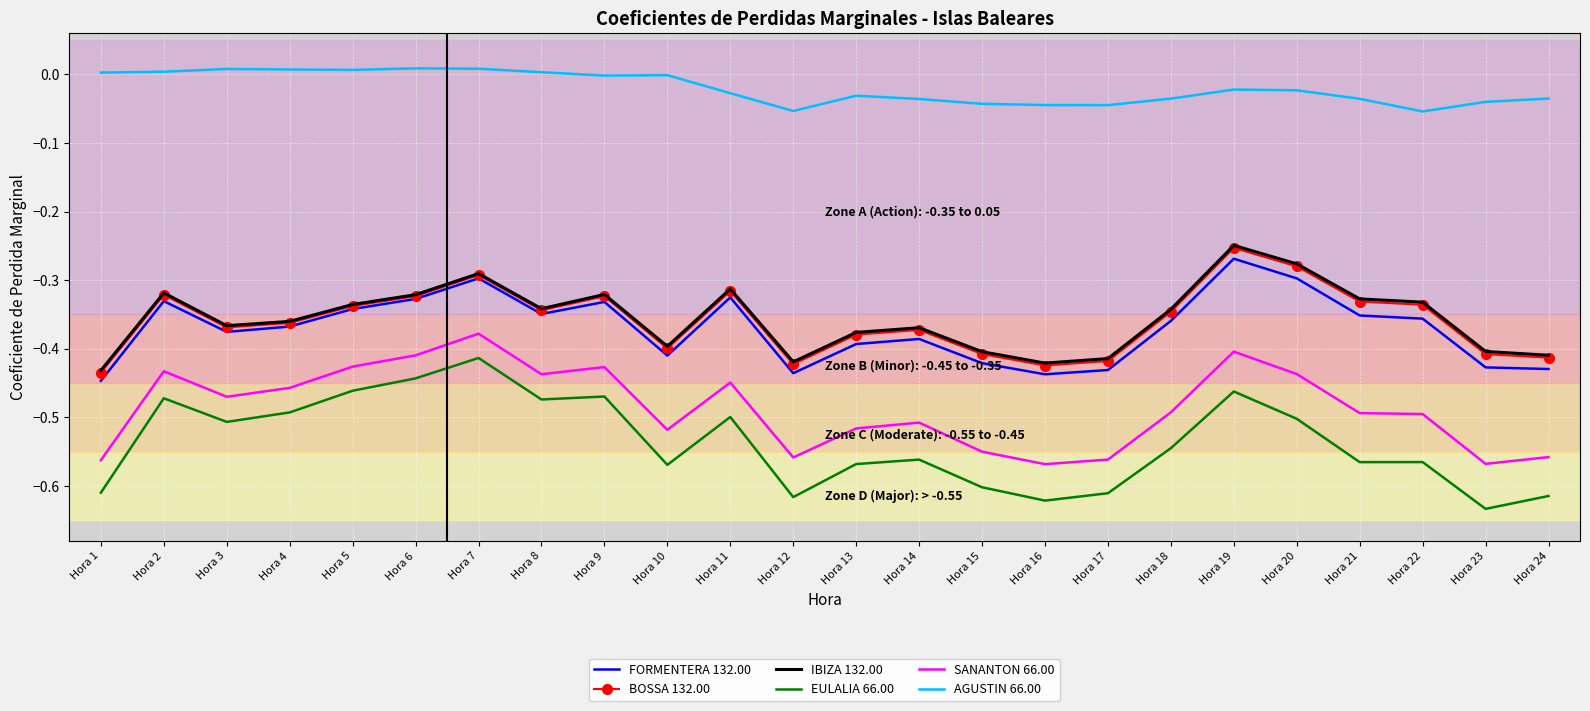

In BOSSA 132.00, how many points are lower than both neighbors (excluding endpoints)?

5